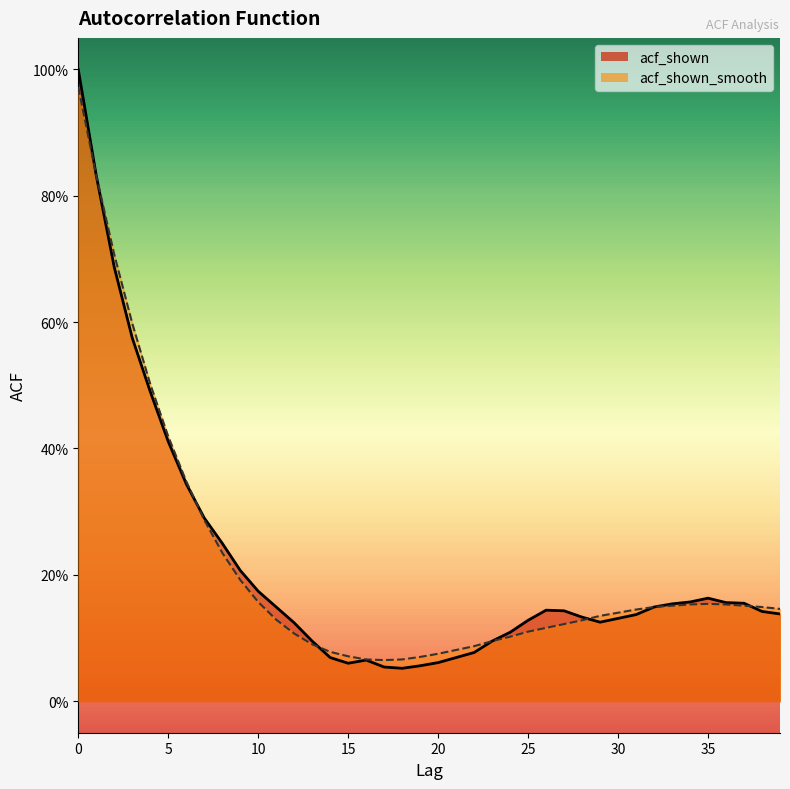

Which series ends up on top after the final intersection of acf_shown and acf_shown_smooth?

acf_shown_smooth